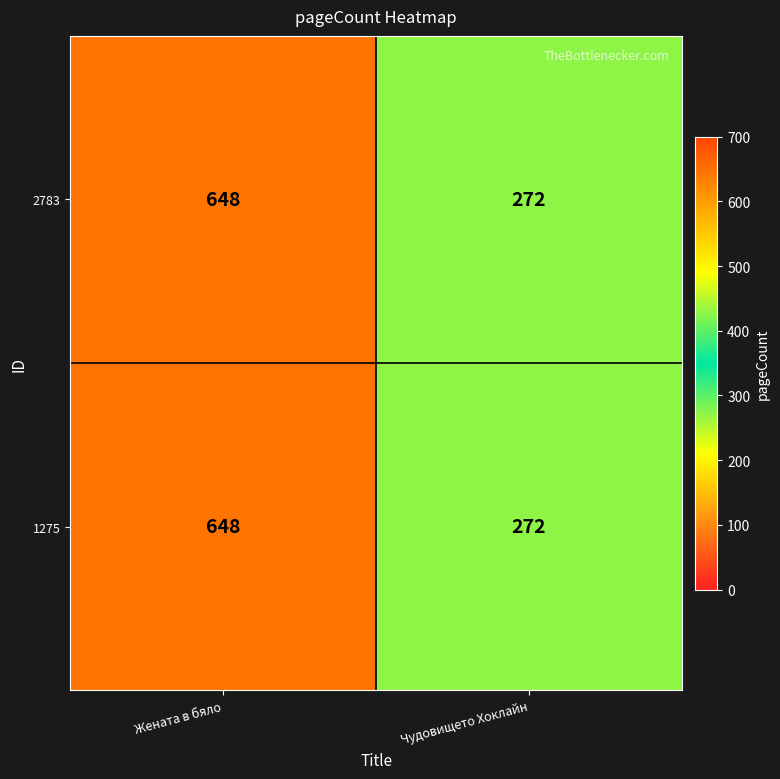

Is it true that 1275 equals 272 at Чудовището Хоклайн?

True